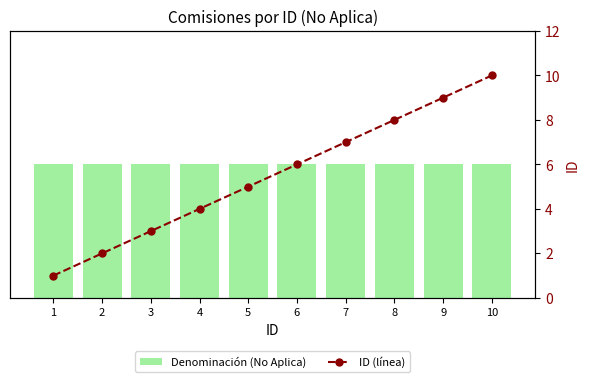

Reading left to right, list all the values displayed in this chart.

Denominación (No Aplica): 1=1	2=1	3=1	4=1	5=1	6=1	7=1	8=1	9=1	10=1
ID (línea): 1=1	2=2	3=3	4=4	5=5	6=6	7=7	8=8	9=9	10=10